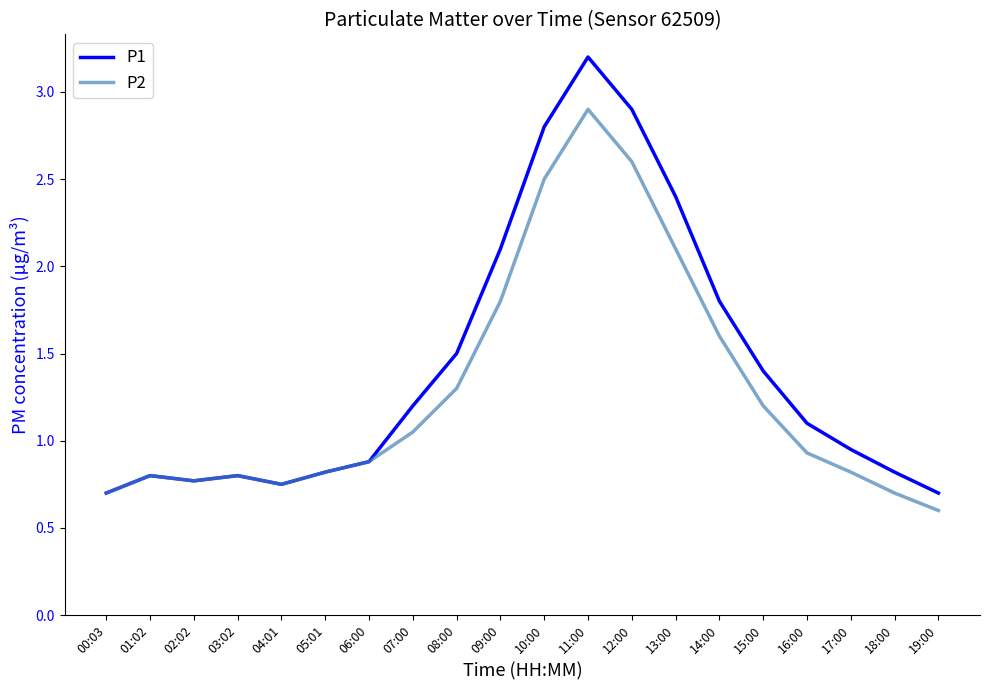

True or false: P1 has a value of 0.9 at 06:00.

True